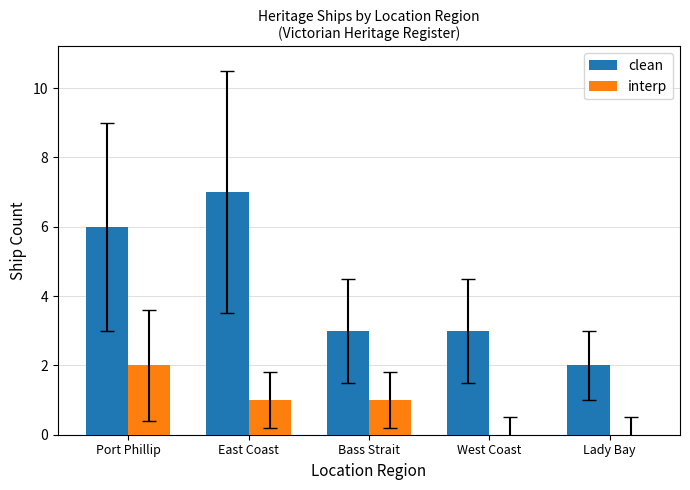

What is the sum of all clean values?

21